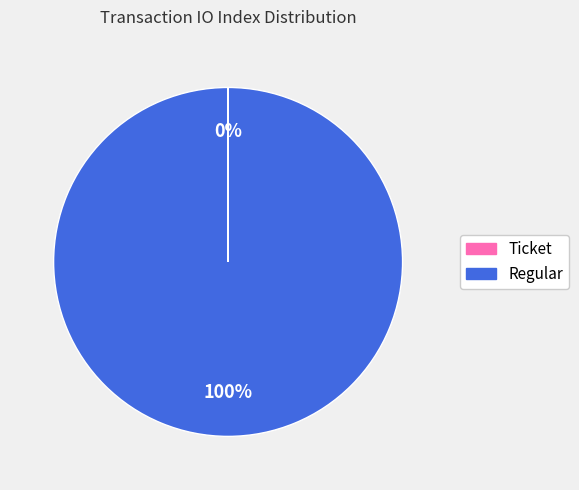

Is there a majority slice in this chart?

Yes